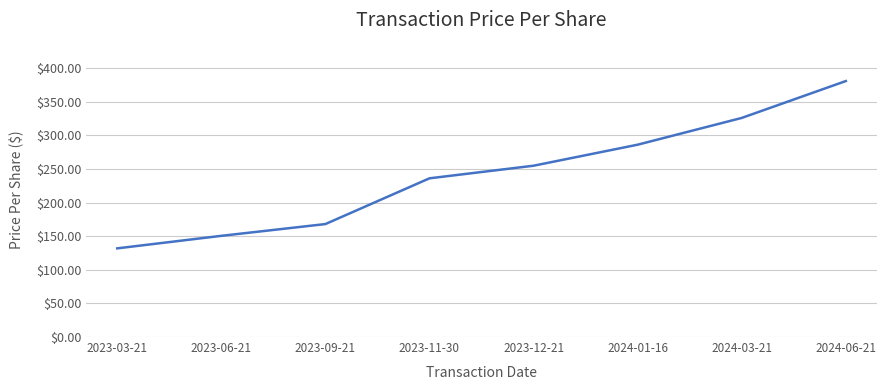

Is it true that the value at 2023-12-21 is 403.7?

False